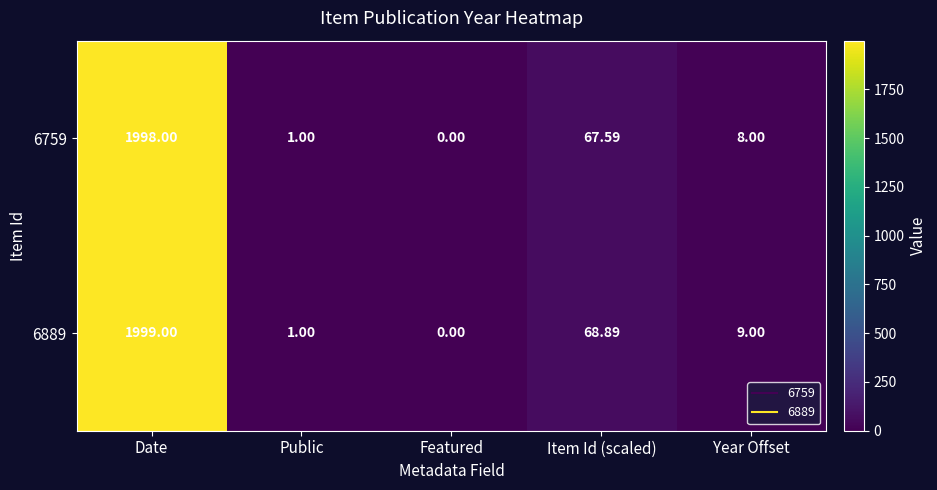

Where is 6889 nearest to the value 999?

Item Id (scaled)